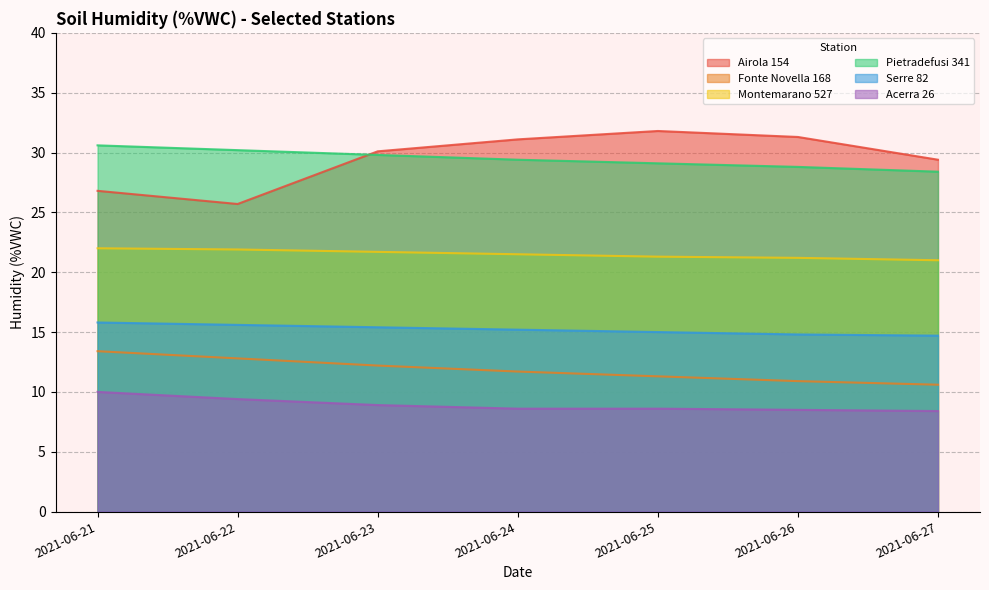

True or false: Fonte Novella 168 has more than 1 interior local peaks.

False